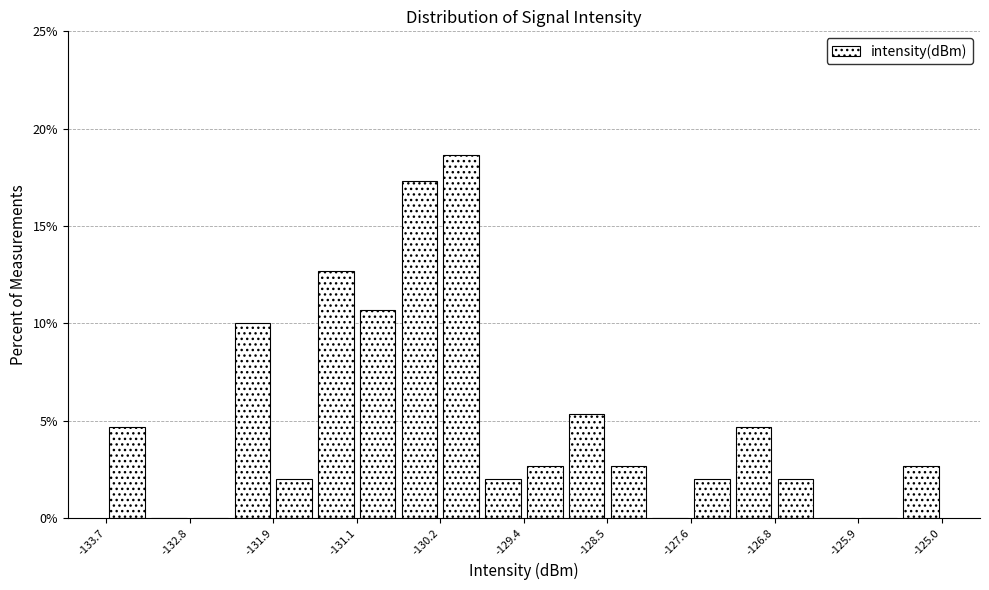

Over which range of the x-axis is the bar tallest?

-130.2 to -129.8